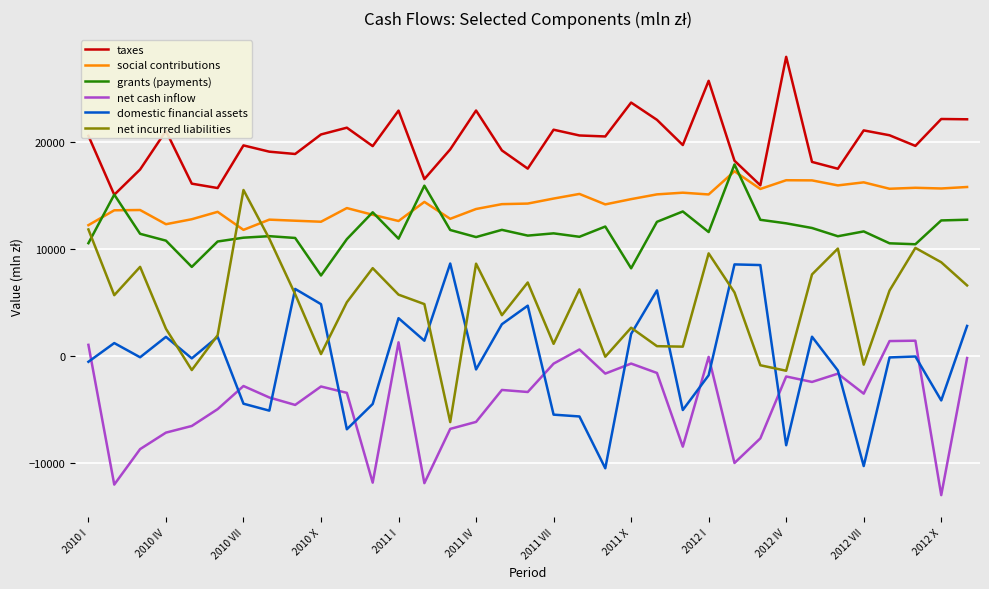

True or false: social contributions and net cash inflow intersect in this chart.

False